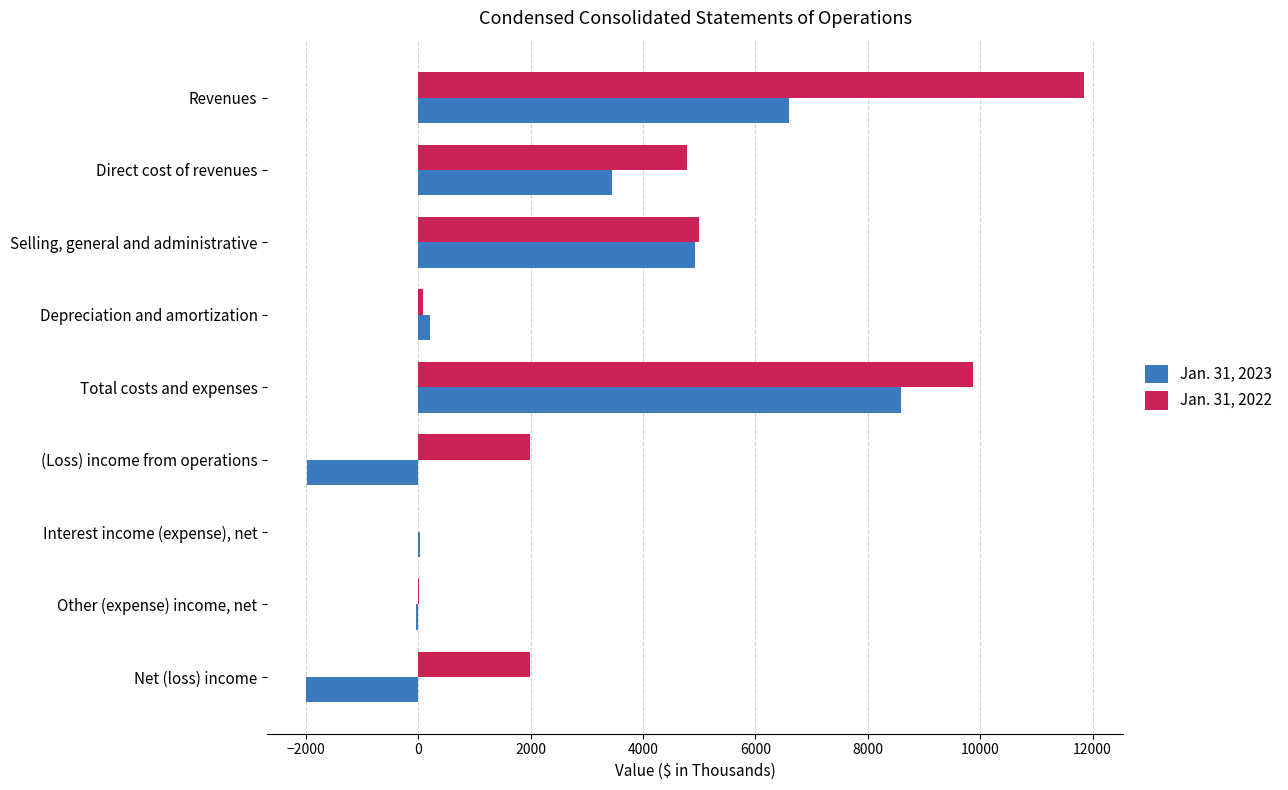

What is the greatest value displayed?

11849